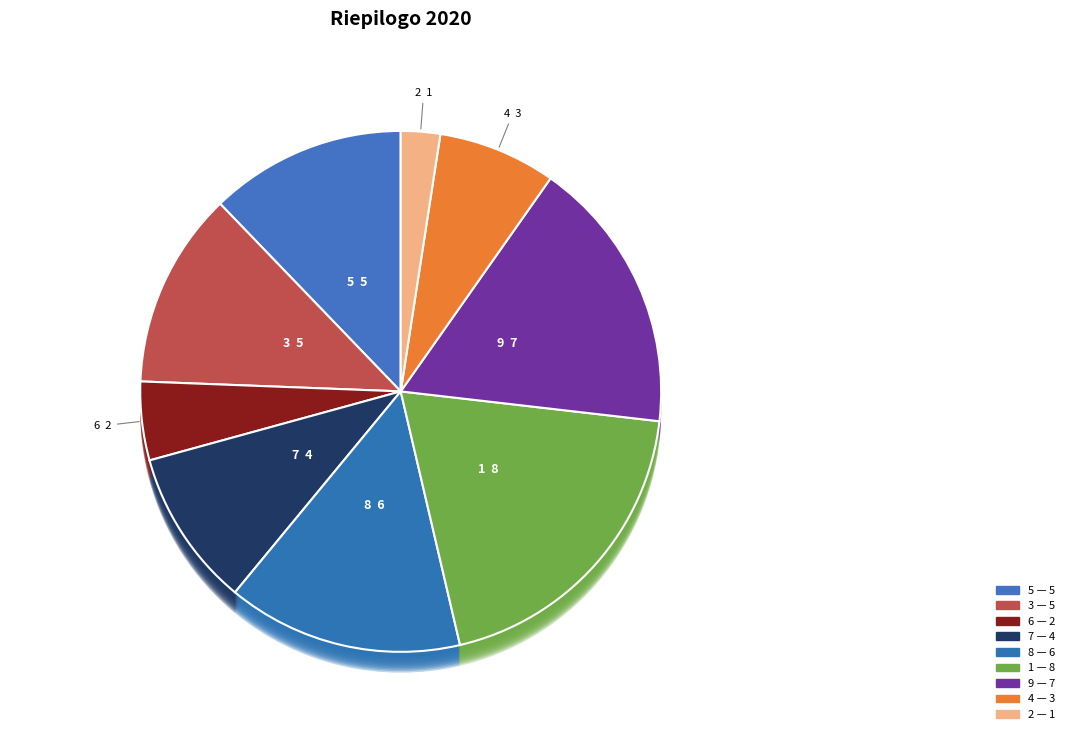

Is there a majority slice in this chart?

No